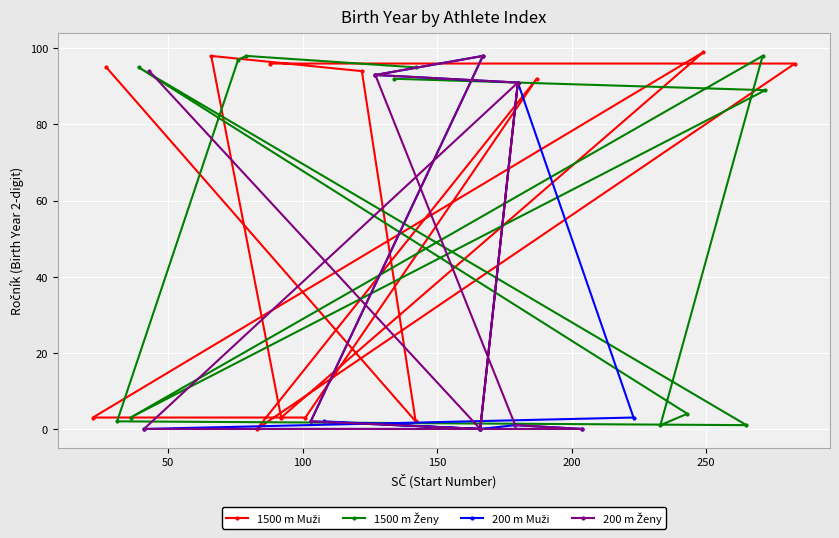

What is the average value of the 1500 m Muži series?

57